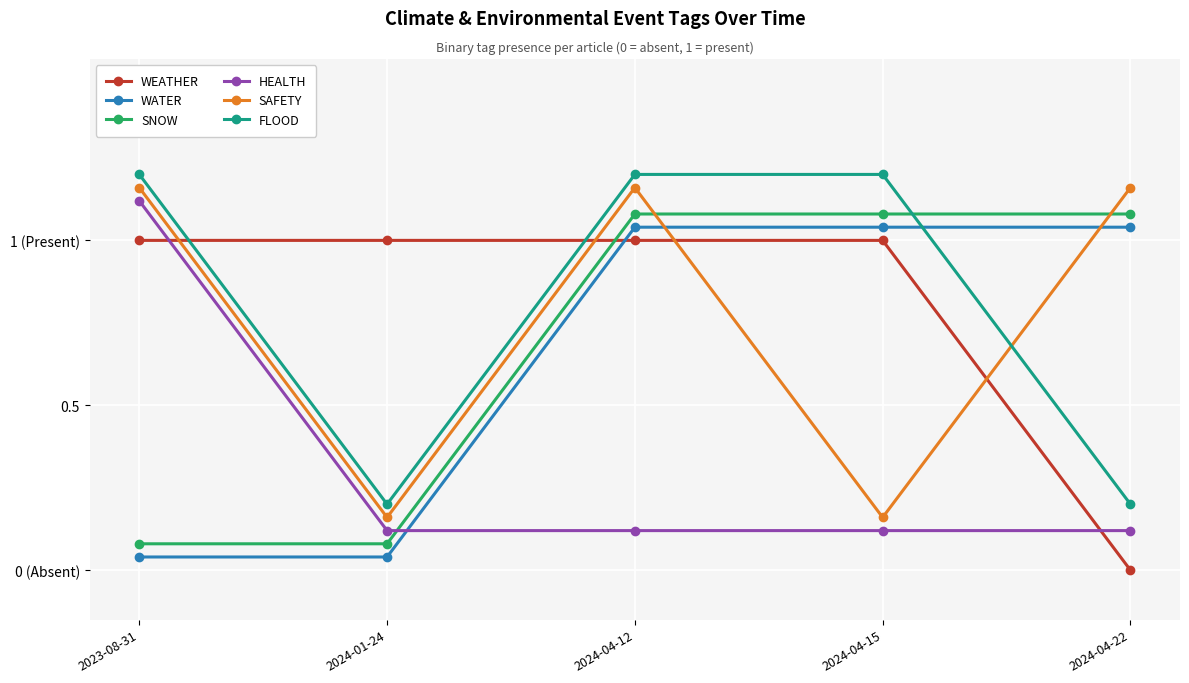

Between which two adjacent categories do WATER and FLOOD first intersect?

2024-04-15 and 2024-04-22